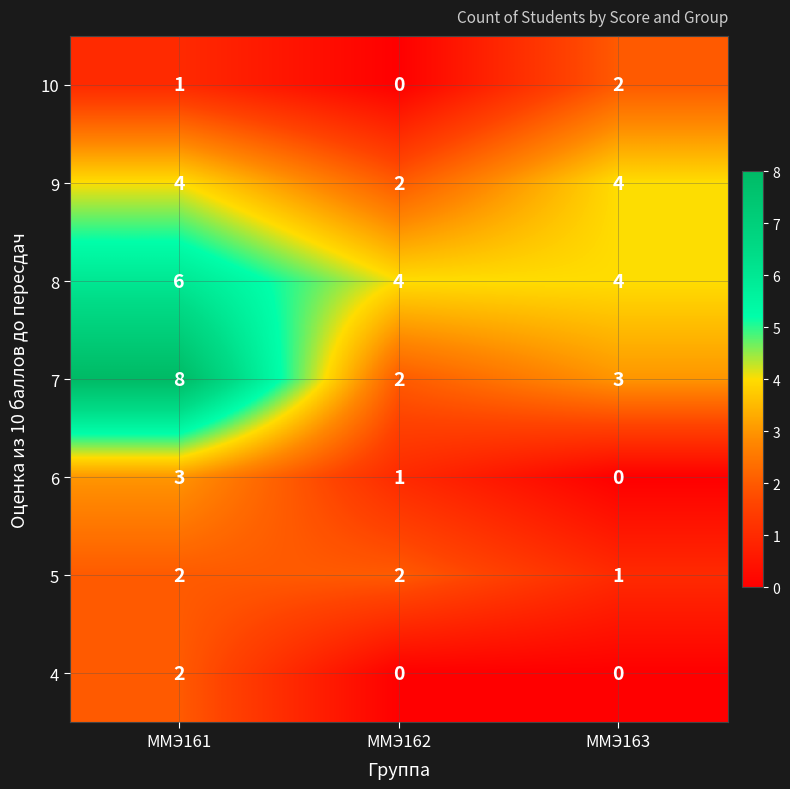

Reading left to right, list all the values displayed in this chart.

10: 1	0	2
9: 4	2	4
8: 6	4	4
7: 8	2	3
6: 3	1	0
5: 2	2	1
4: 2	0	0